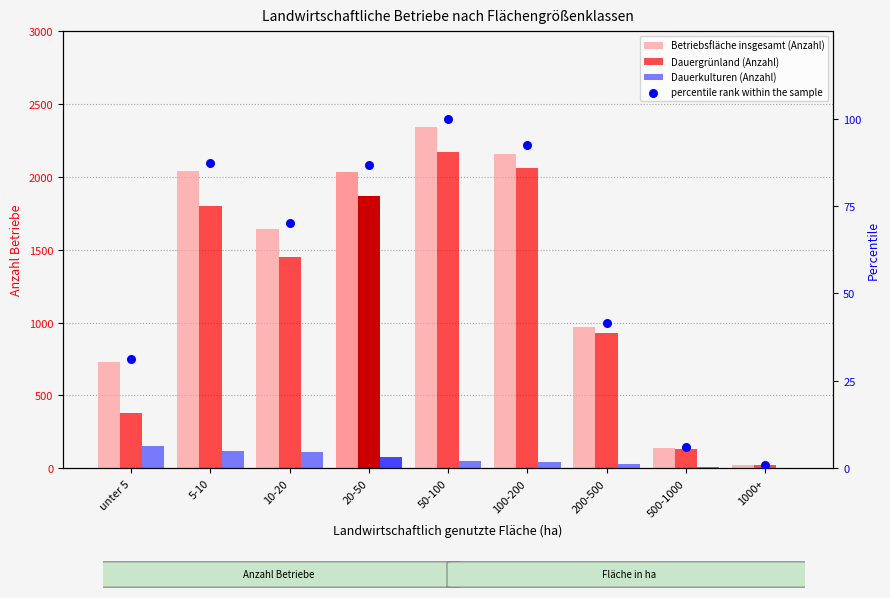

What are all the series names shown in the legend?

Betriebsfläche insgesamt (Anzahl), Dauergrünland (Anzahl), Dauerkulturen (Anzahl), percentile rank within the sample